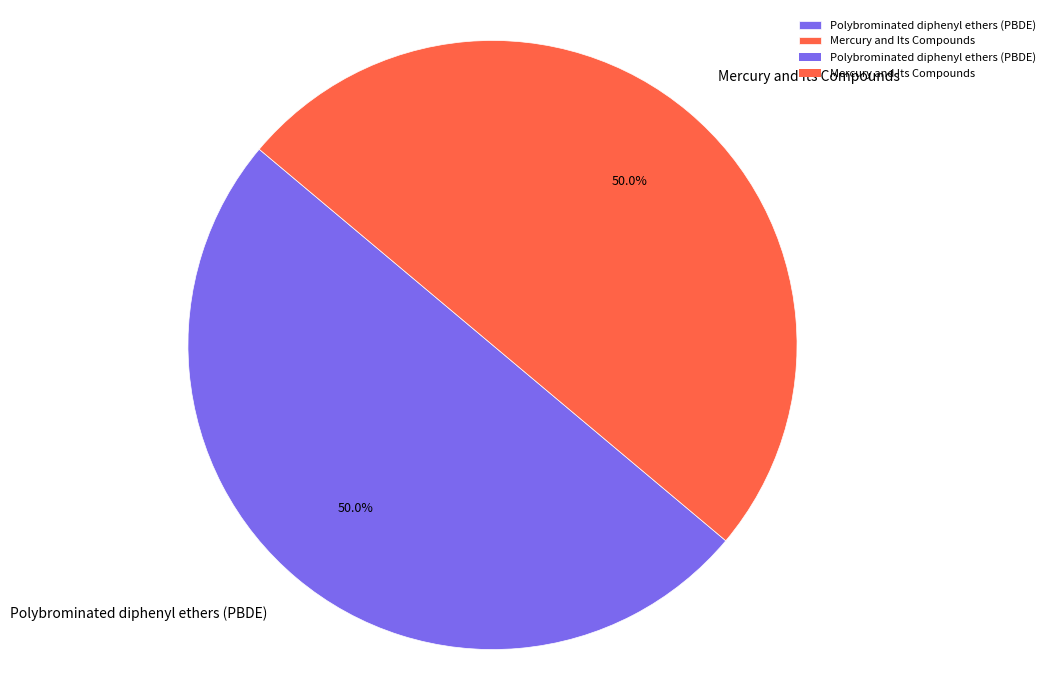

To the nearest percent, what portion does Polybrominated diphenyl ethers (PBDE) represent?

50%